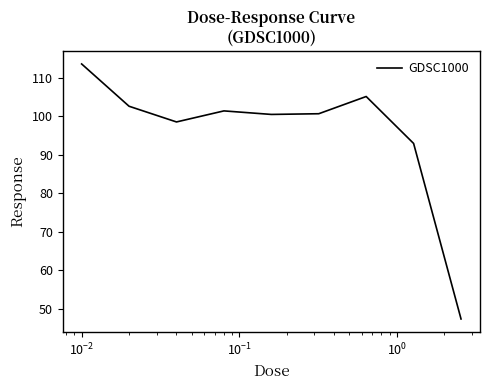

What is the difference between the maximum and minimum values?

66.3